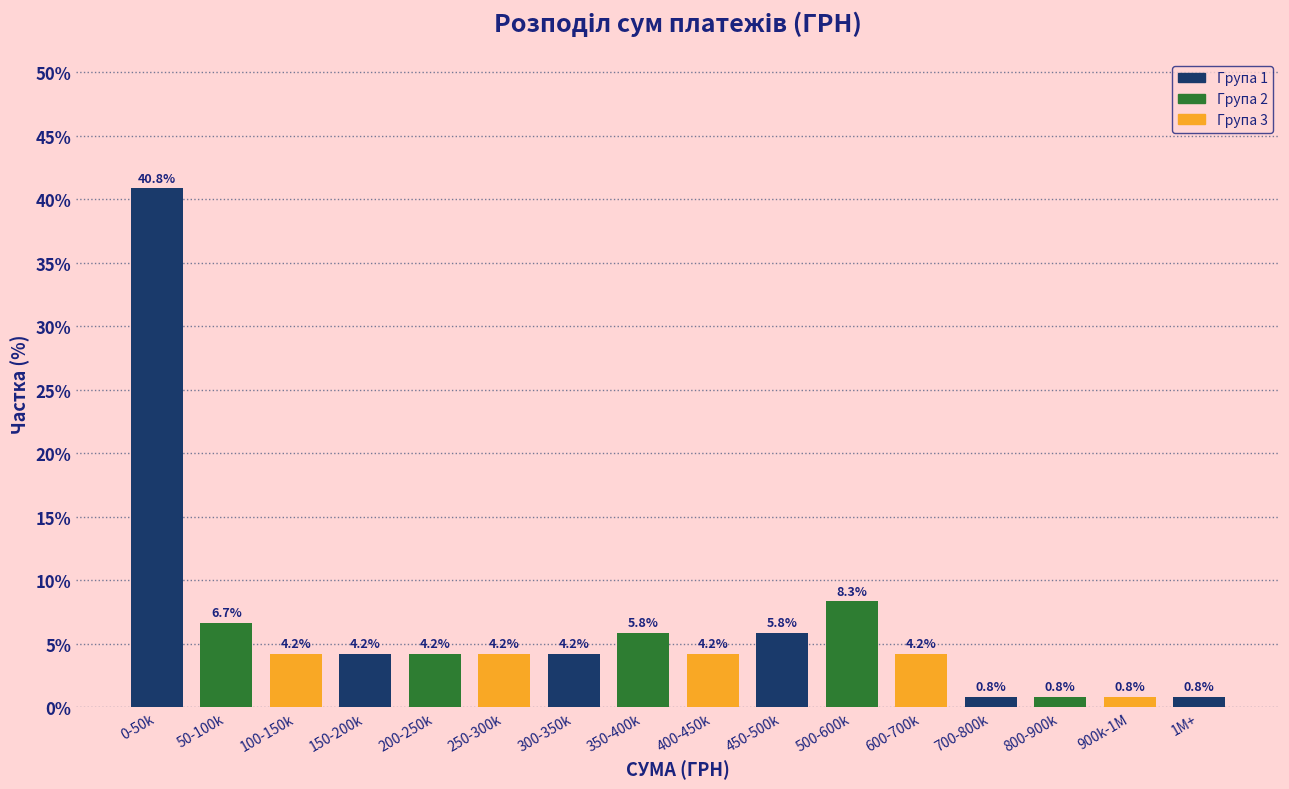

Reading left to right, transcribe all the data shown in this chart.

40.8	6.7	4.2	4.2	4.2	4.2	4.2	5.8	4.2	5.8	8.3	4.2	0.8	0.8	0.8	0.8